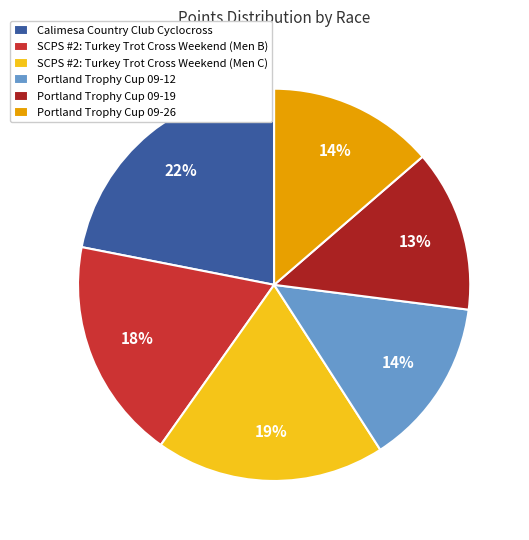

Which slice is the largest?

Calimesa Country Club Cyclocross